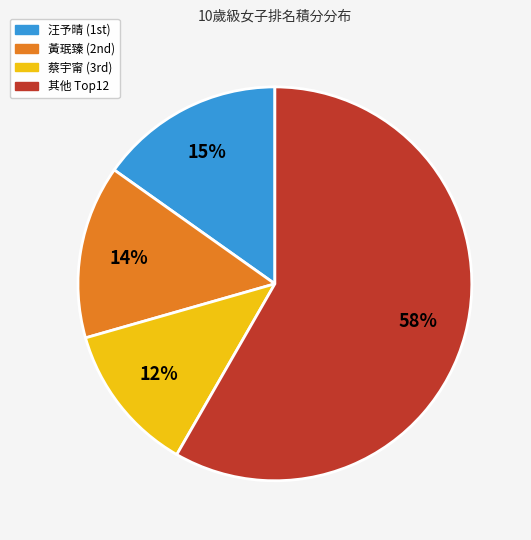

To the nearest percent, what is the average slice percentage?

25%